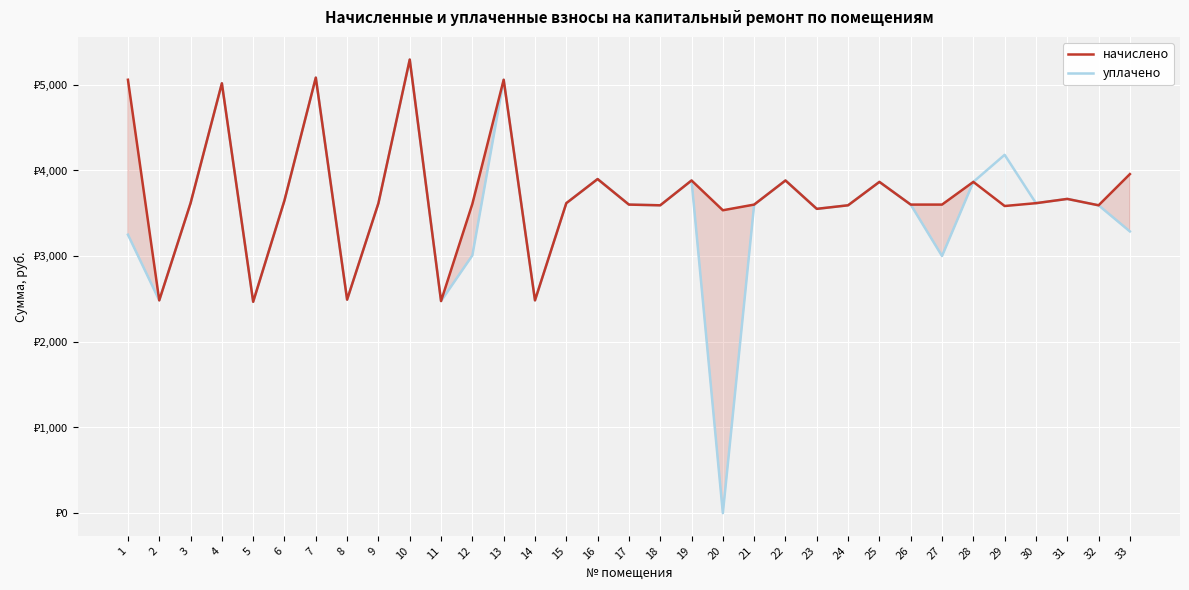

Reading left to right, extract all data points from this chart.

начислено: 5059.1	2484.0	3618.4	5017.7	2467.4	3651.5	5083.9	2492.3	3618.4	5294.8	2475.7	3610.1	5059.1	2484.0	3618.4	3899.9	3601.8	3593.5	3883.3	3535.6	3601.8	3883.3	3552.1	3593.6	3866.8	3601.8	3601.8	3866.8	3585.2	3618.4	3668.0	3593.5	3957.8
уплачено: 3250.5	2484.0	3618.4	5017.7	2467.4	3651.5	5083.9	2492.3	3618.4	5294.8	2475.7	3008.5	5059.1	2484.0	3618.4	3899.9	3601.8	3593.5	3883.3	0.0	3601.8	3883.3	3552.1	3593.6	3866.8	3601.8	3001.5	3866.8	4182.8	3618.4	3668.0	3593.5	3288.6